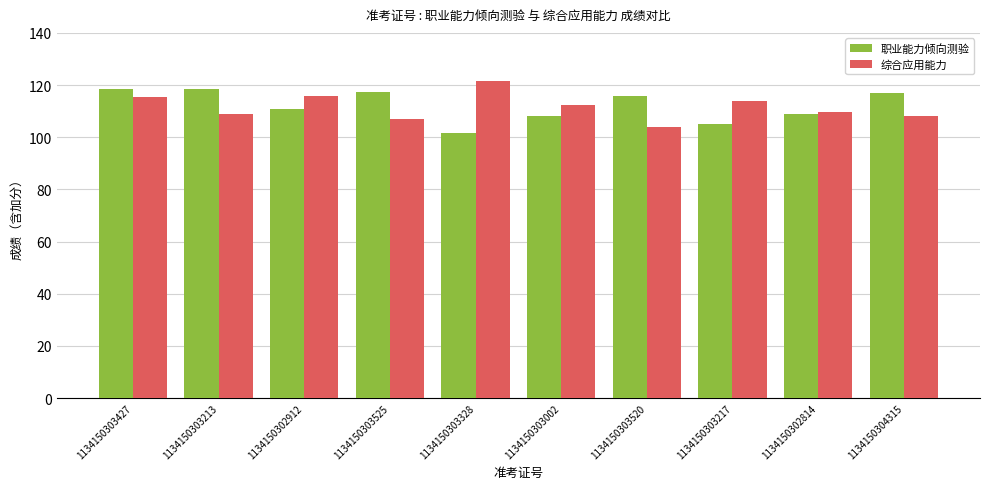

What is the label of the 10th bar from the right?

1134150303427